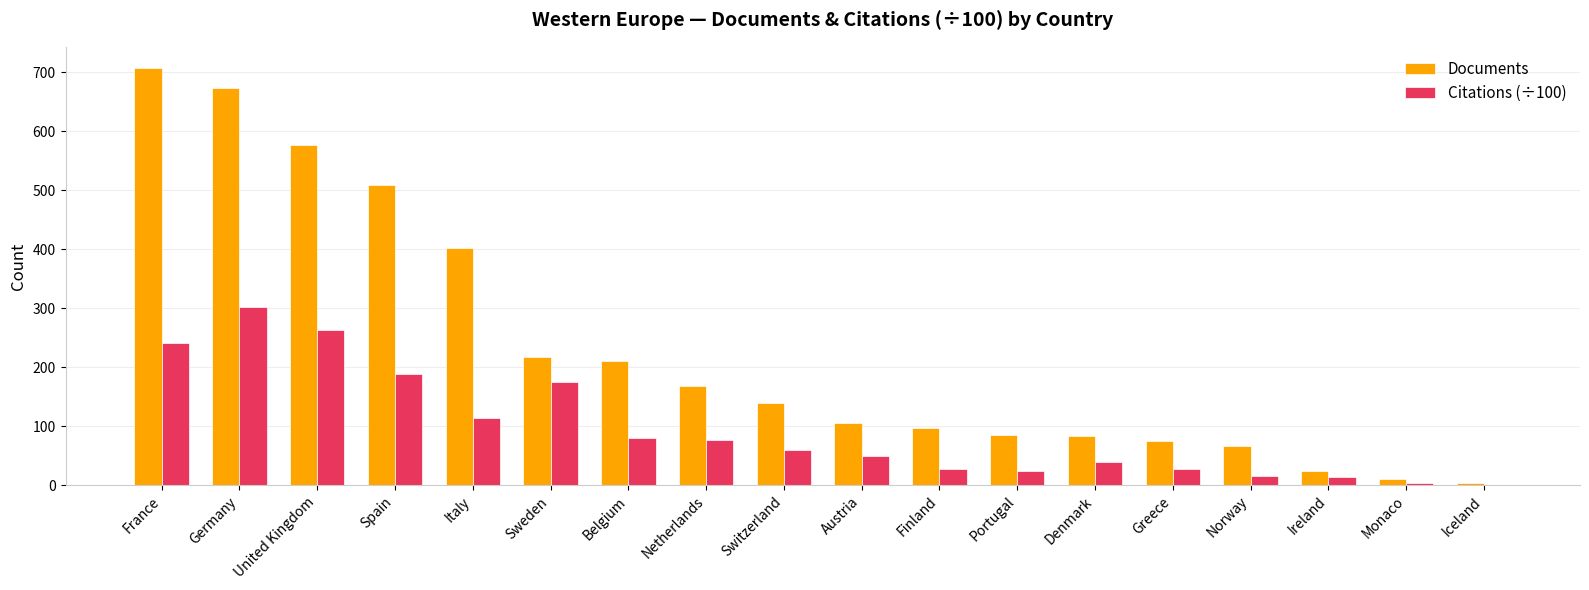

Which series changed the most between Sweden and Norway?

Citations (÷100)